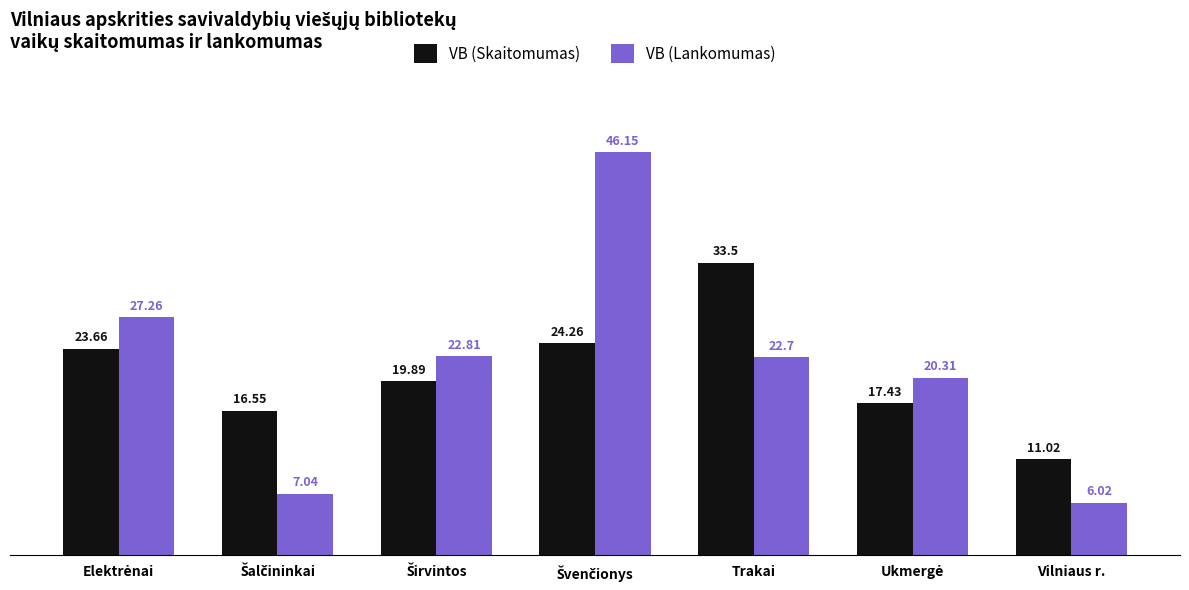

What is the difference between the maximum and minimum values in the VB (Skaitomumas) series?

22.5